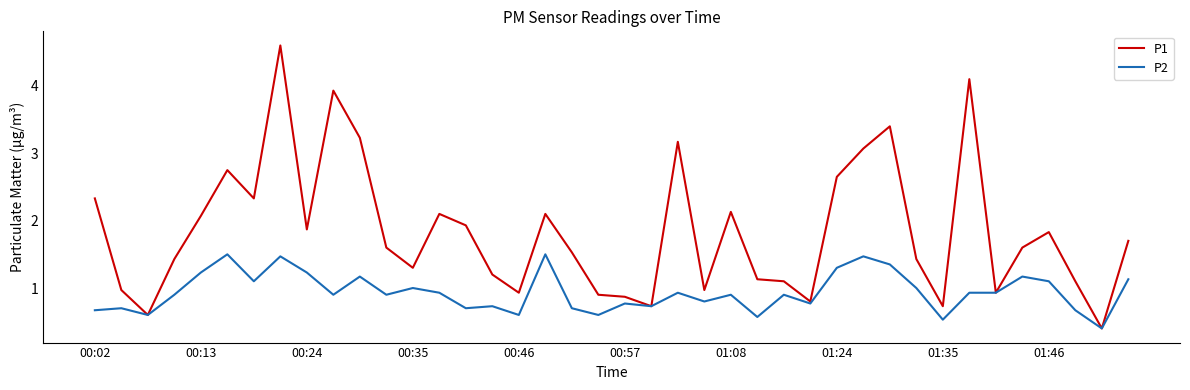

Which series has the widest spread of values?

P1